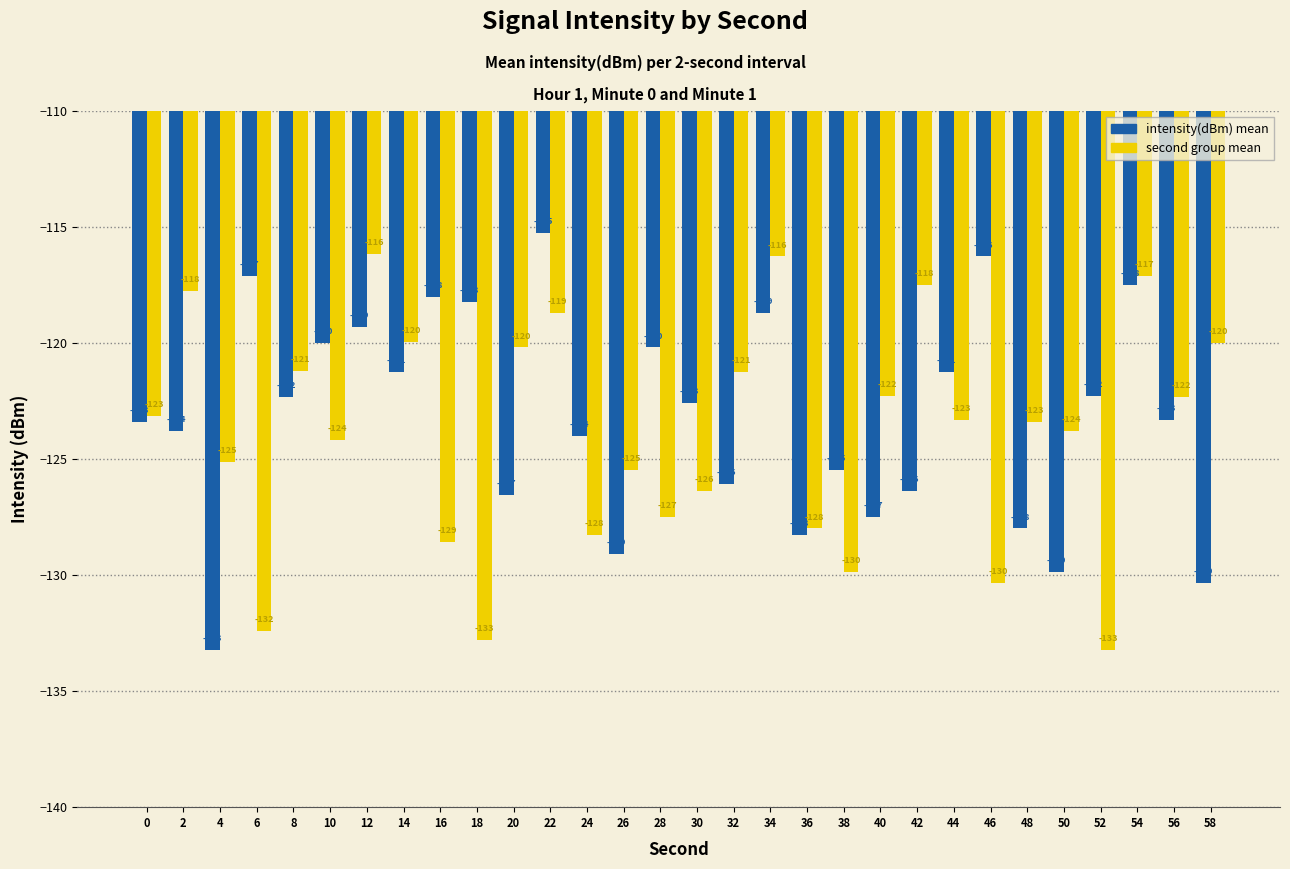

What is the value of the intensity(dBm) mean bar at the 17th from the left?

-126.1